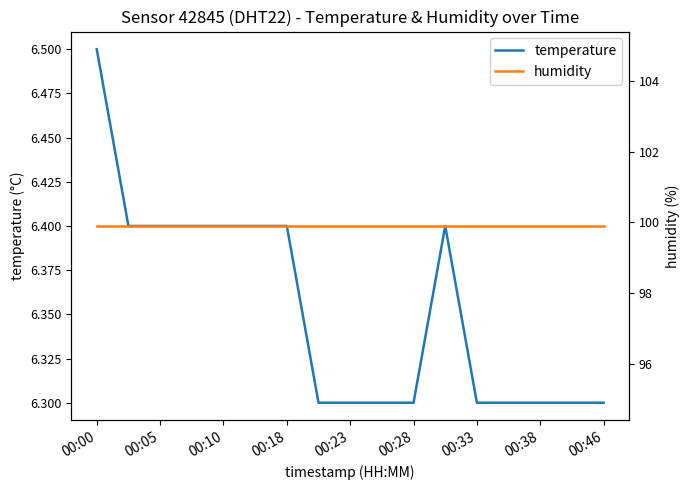

True or false: temperature has a value of 6.4 at 00:18.

True